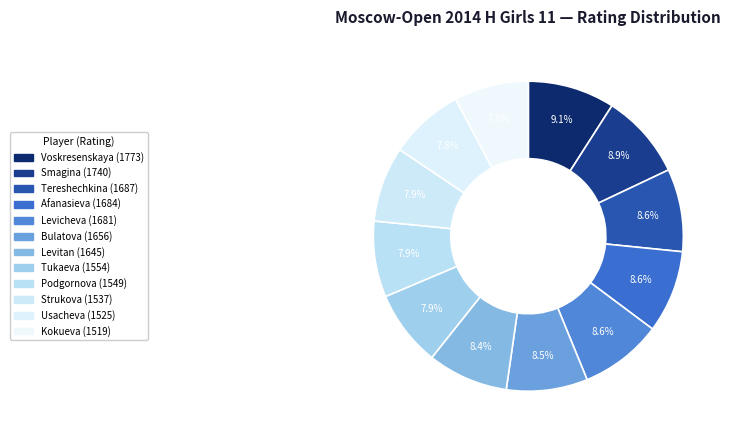

Do Tereshechkina and Podgornova together represent more than half of the pie?

No